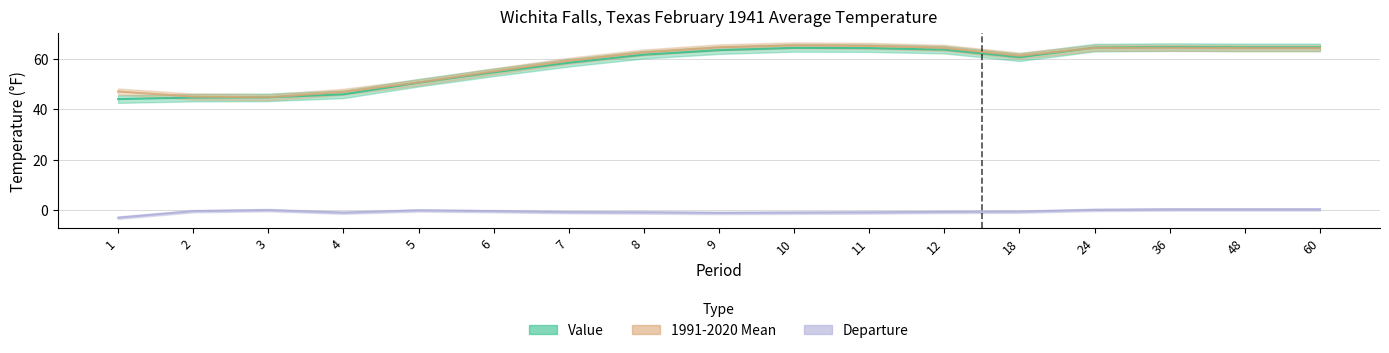

Reading right to left, list all the values displayed in this chart.

Value: 64.5	64.5	64.6	64.4	60.6	63.6	64.2	64.3	63.4	61.6	58.4	54.6	50.5	45.9	44.7	44.6	44.0
1991-2020 Mean: 64.2	64.2	64.3	64.3	61.2	64.3	65.1	65.3	64.5	62.5	59.2	55.0	50.6	46.9	44.7	45.0	47.0
Departure: 0.3	0.3	0.3	0.1	-0.6	-0.7	-0.9	-1.0	-1.1	-0.9	-0.8	-0.4	-0.1	-1.0	0.0	-0.4	-3.0